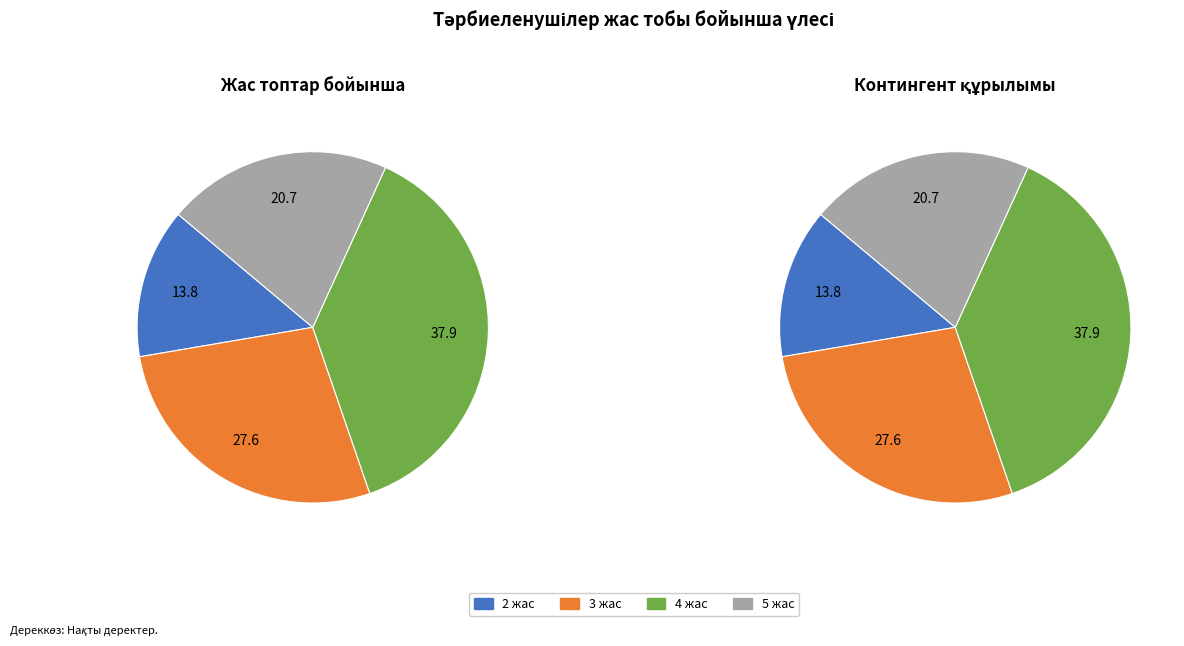

How many segments does this pie chart have?

4